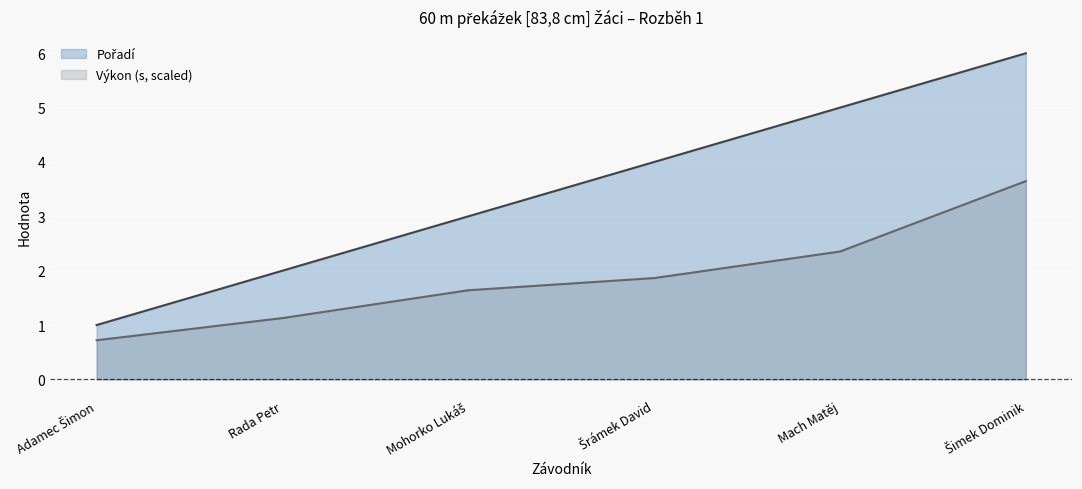

Reading left to right, list all the values displayed in this chart.

Pořadí: 1.0	2.0	3.0	4.0	5.0	6.0
Výkon: 0.7	1.1	1.6	1.9	2.4	3.6